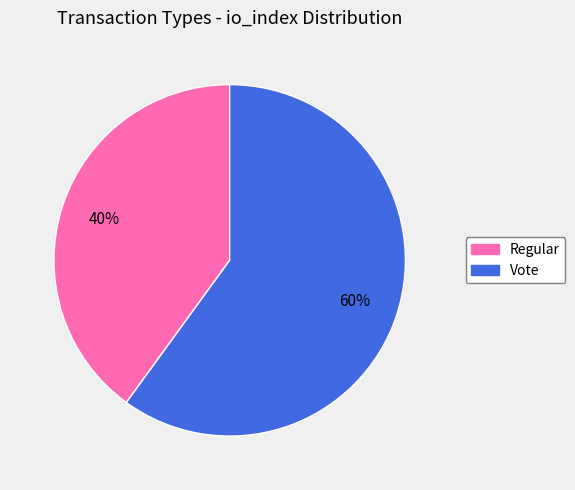

Rank the categories by value from highest to lowest.

Vote, Regular